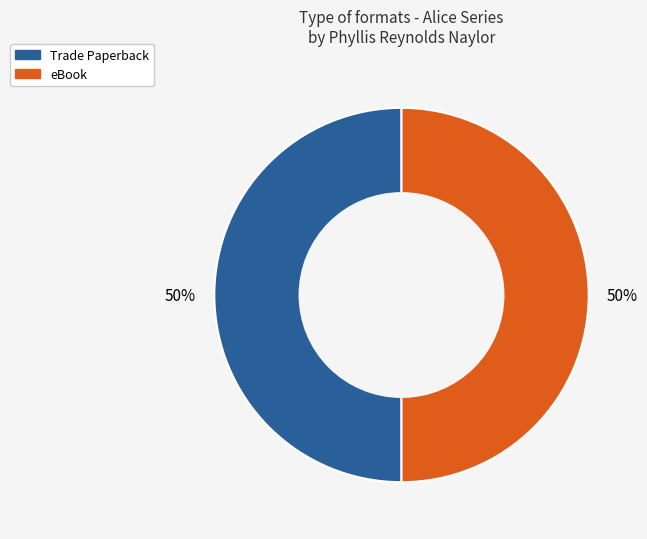

To the nearest percent, what portion does eBook represent?

50%